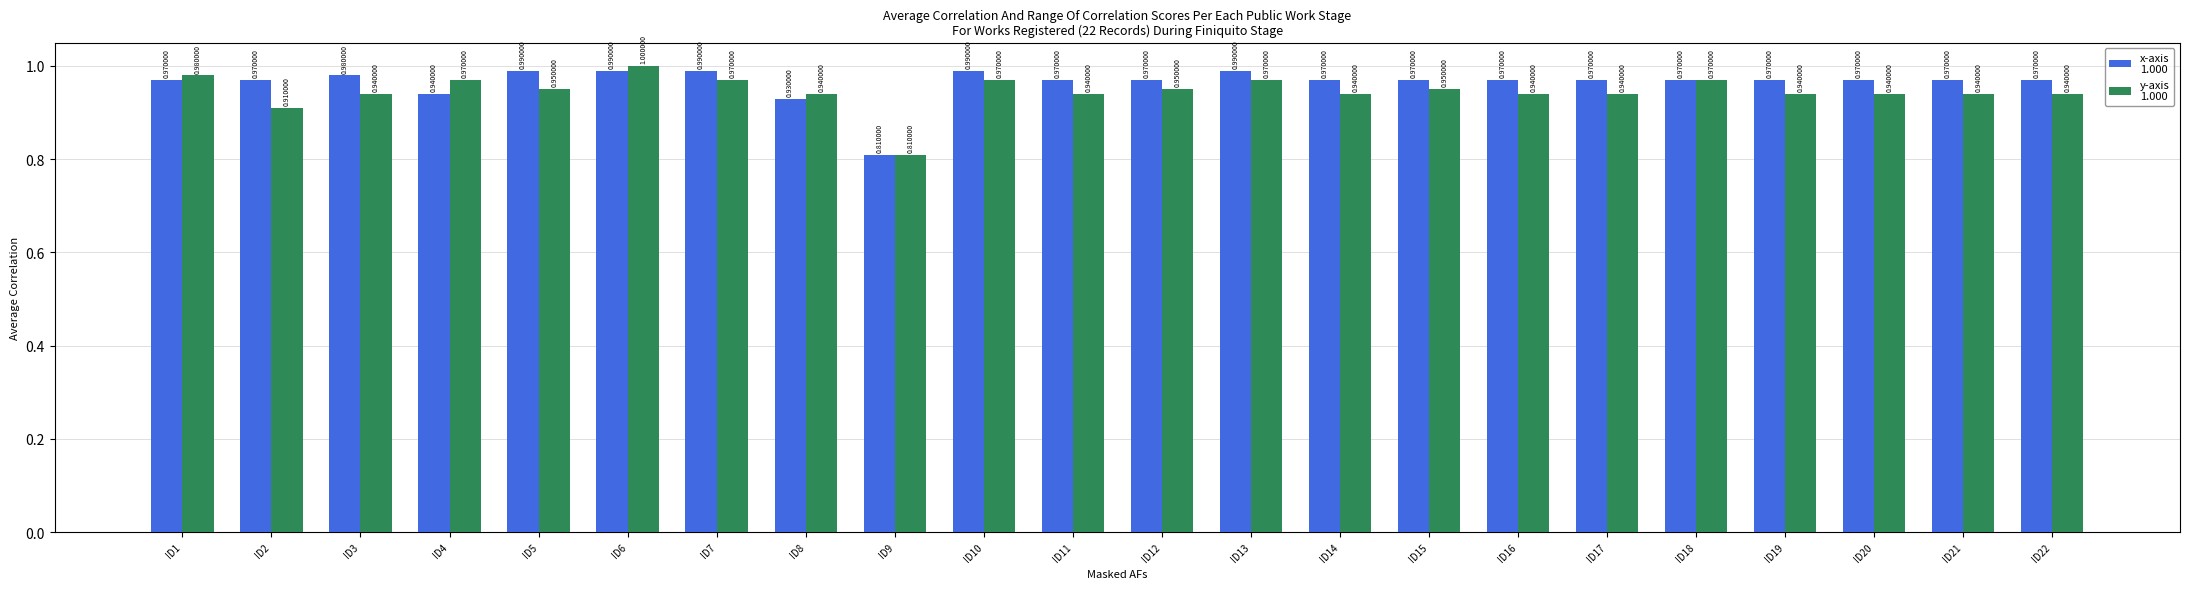

At which category is the sum across all series the highest?

ID6